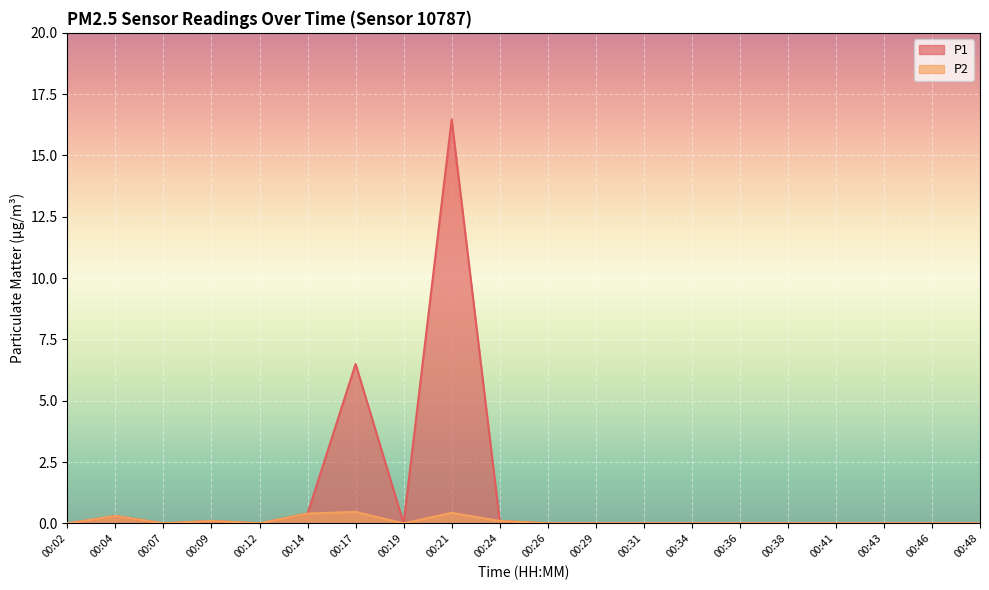

At which label is P2 closest to 0?

00:02